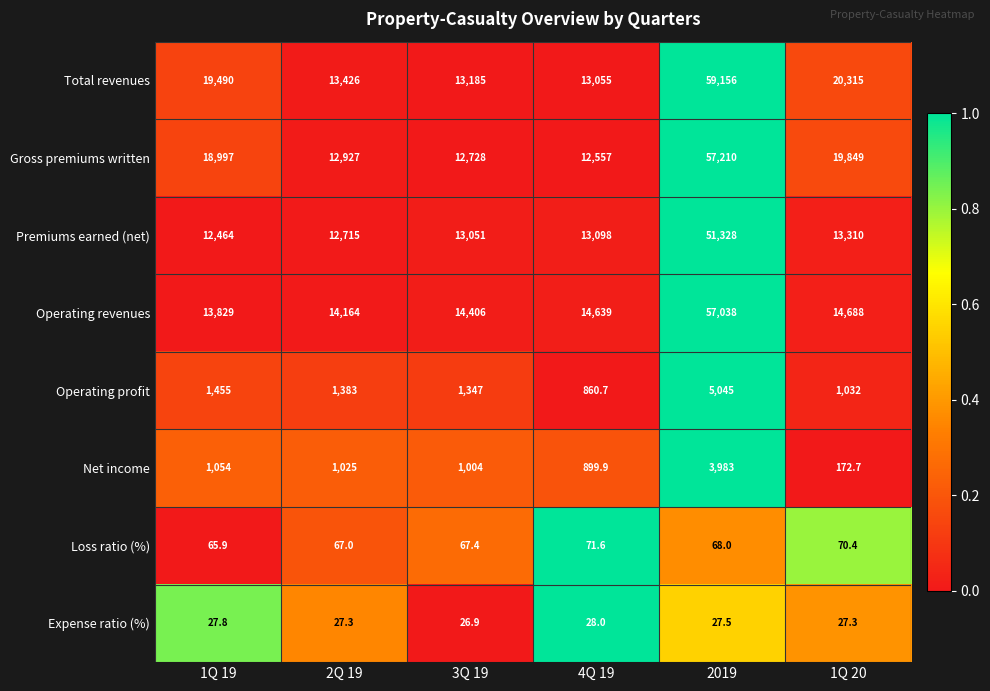

What is the maximum value shown in the chart?

59156.0